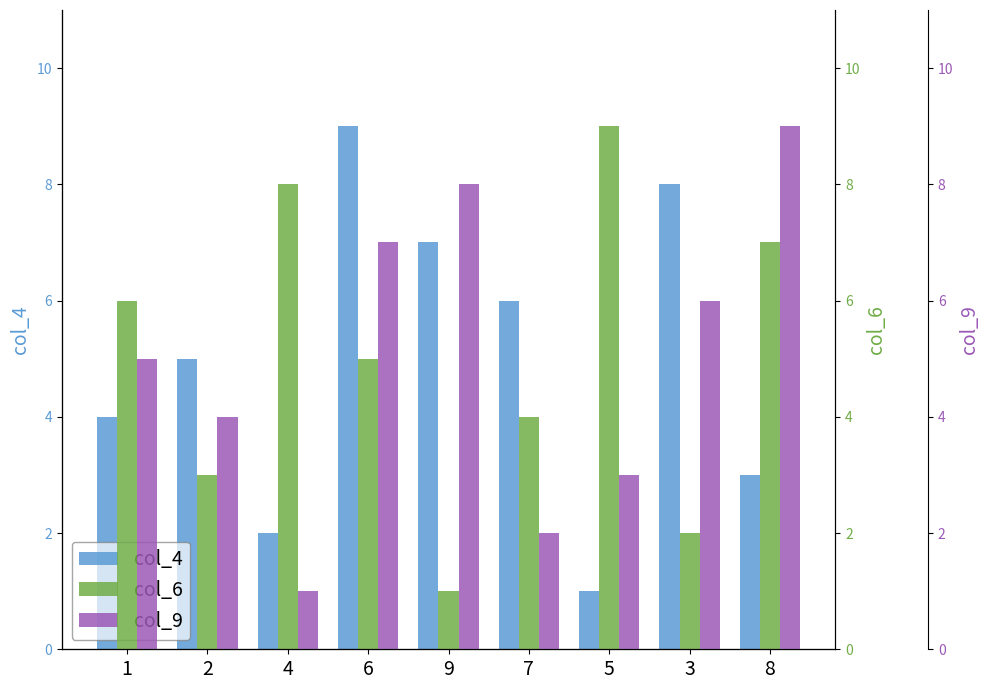

Which label corresponds to the smallest value in the chart?

5